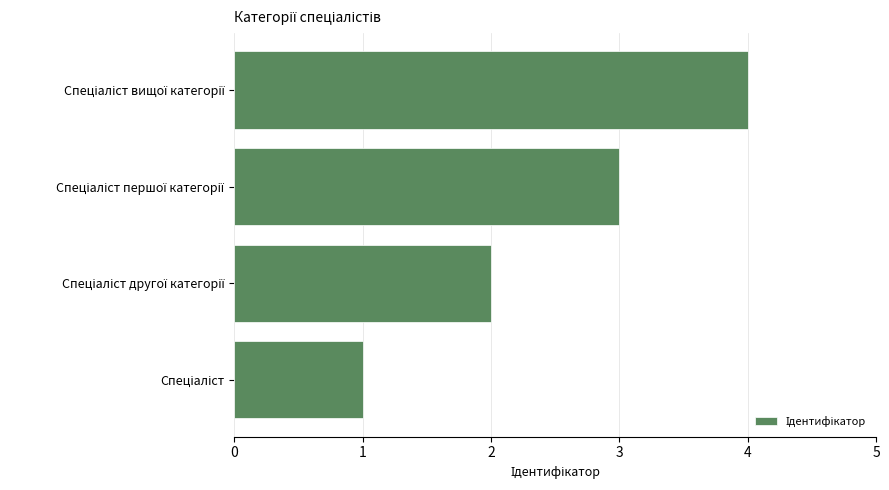

How many bars are there in total?

4